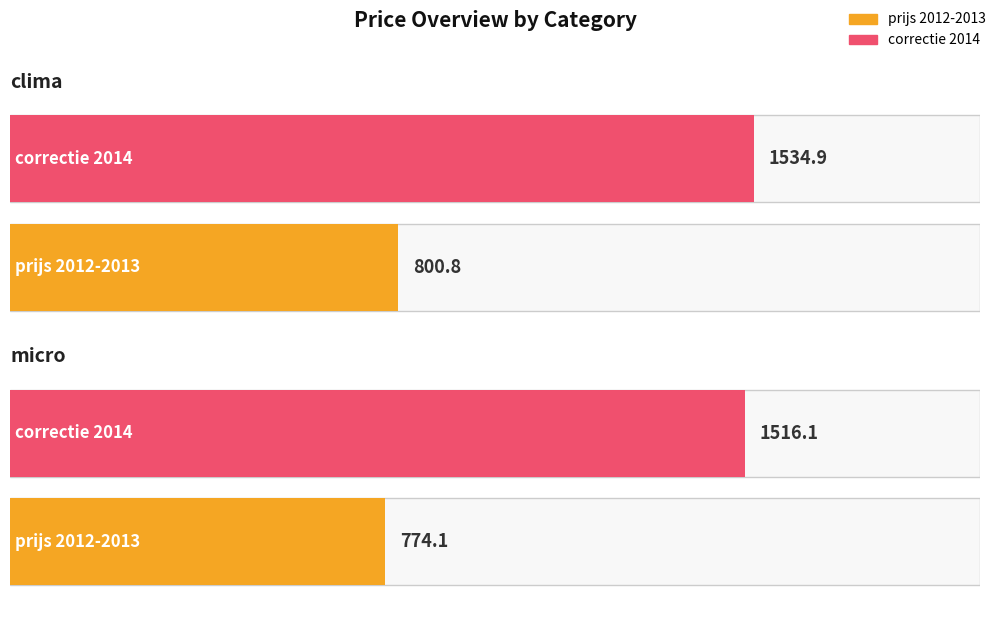

Which series has the largest total across all categories?

correctie 2014